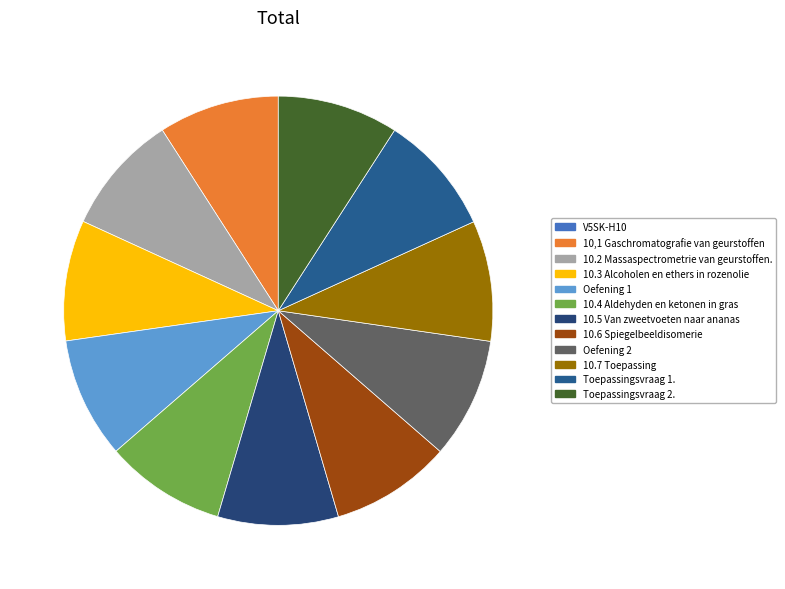

Rank the categories by value from lowest to highest.

V5SK-H10, 10,1 Gaschromatografie van geurstoffen, 10.2 Massaspectrometrie van geurstoffen., 10.3 Alcoholen en ethers in rozenolie, 10.4 Aldehyden en ketonen in gras, 10.5 Van zweetvoeten naar ananas, 10.6 Spiegelbeeldisomerie, 10.7 Toepassing, Toepassingsvraag 1., Oefening 2, Oefening 1, Toepassingsvraag 2.